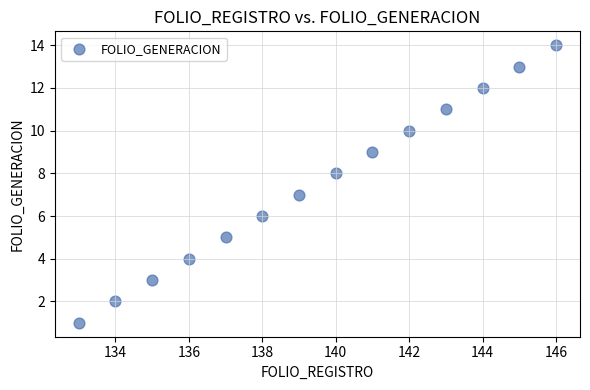

What is the range of Y values (max minus min)?

13